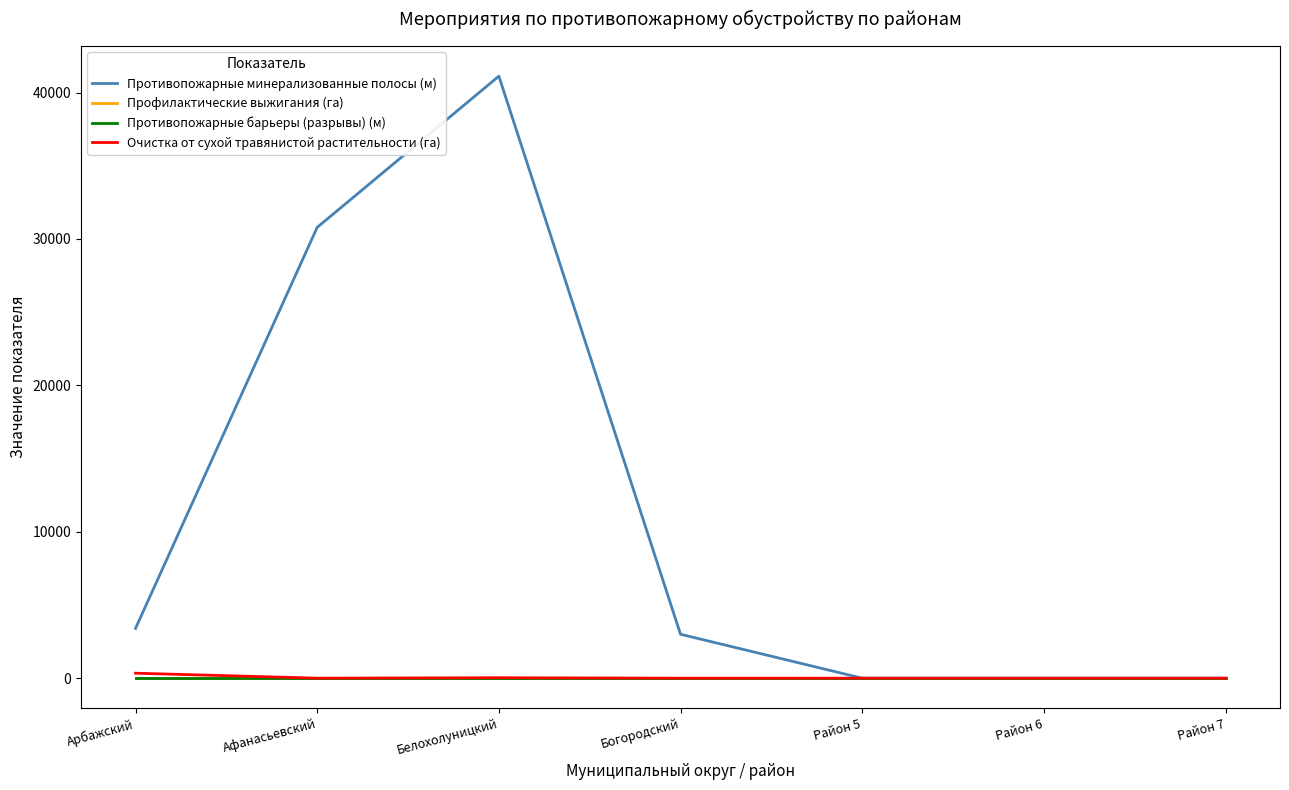

Does the chart display data point markers on the line(s)?

No